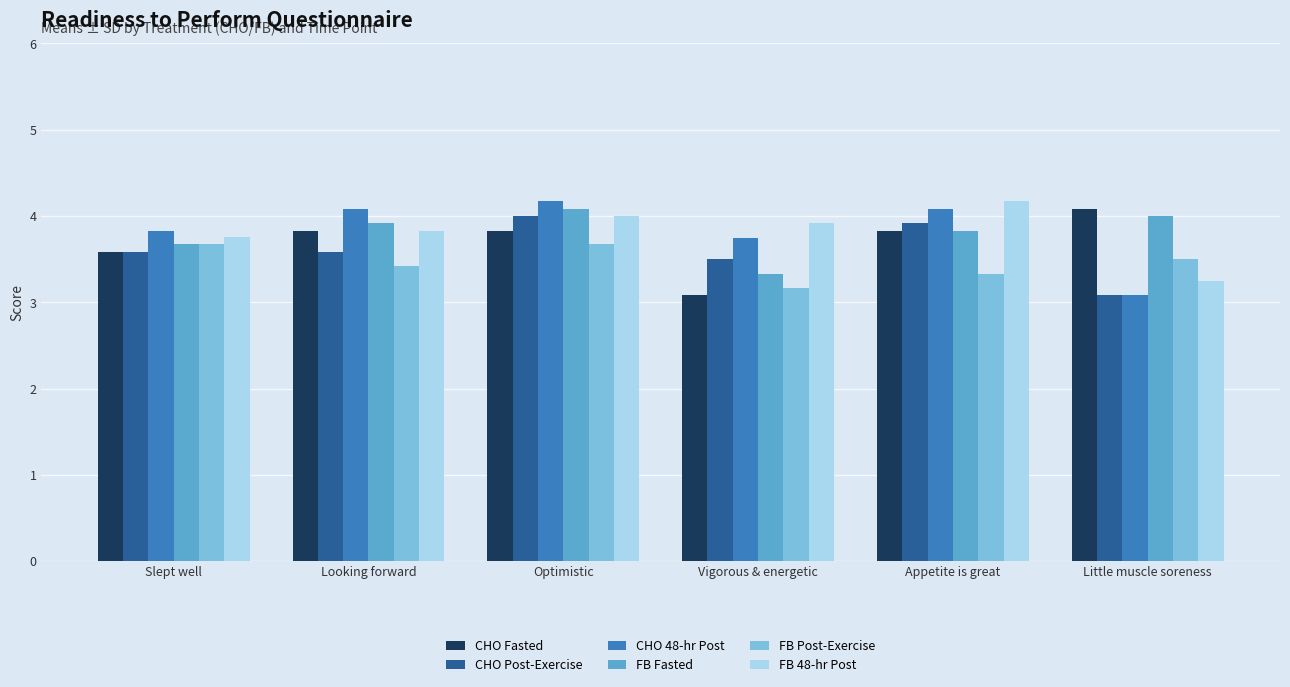

At which label is FB Fasted closest to 3?

Vigorous & energetic